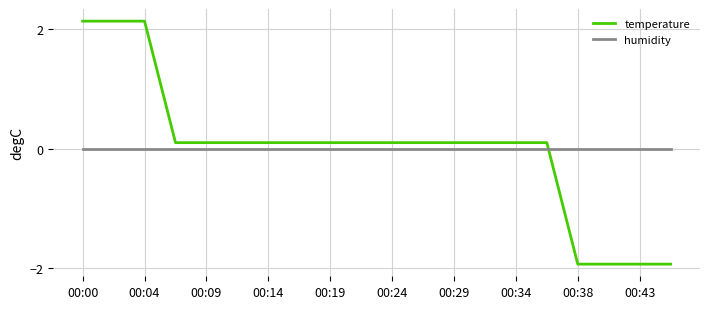

Which series has the largest range (max minus min)?

temperature